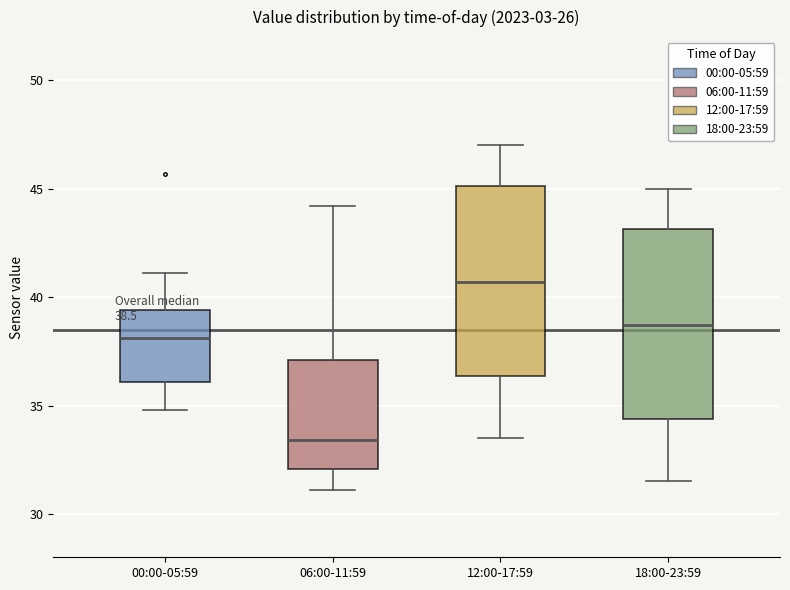

Which box has the highest median line?

12:00-17:59